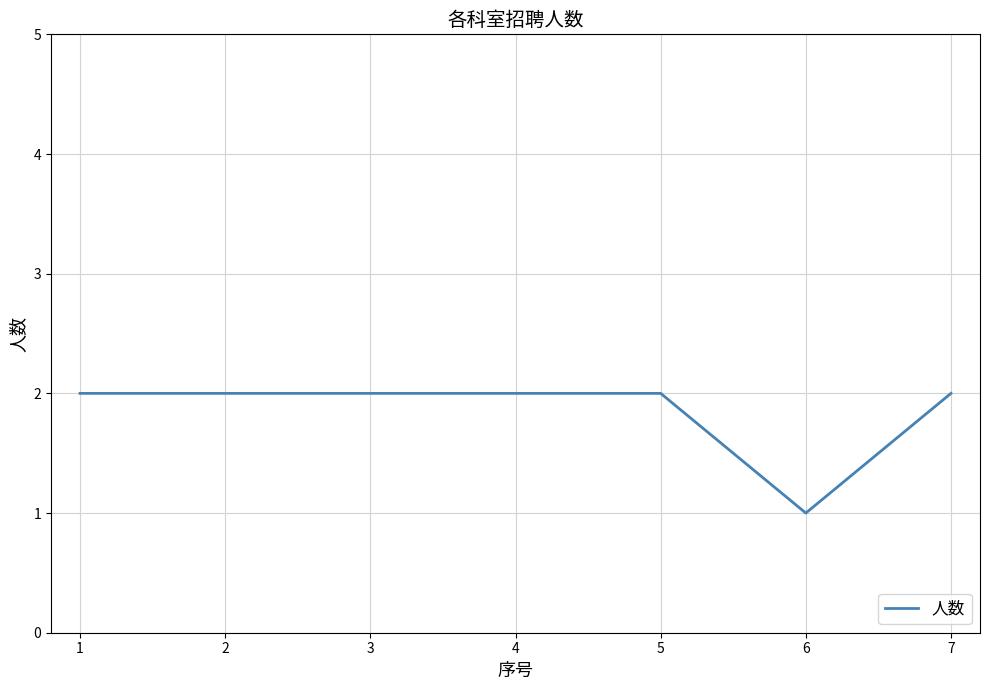

The chart shows a value of 1 at 1. True or false?

False